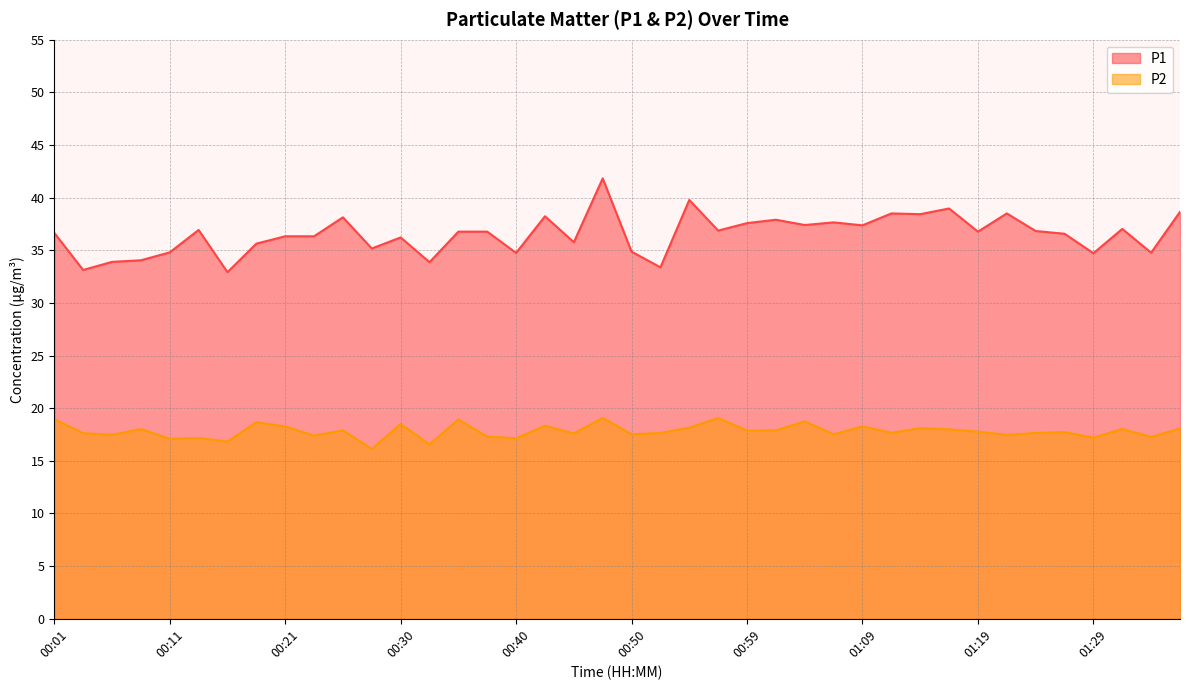

What is the difference between the maximum and minimum values in the P2 series?

2.9